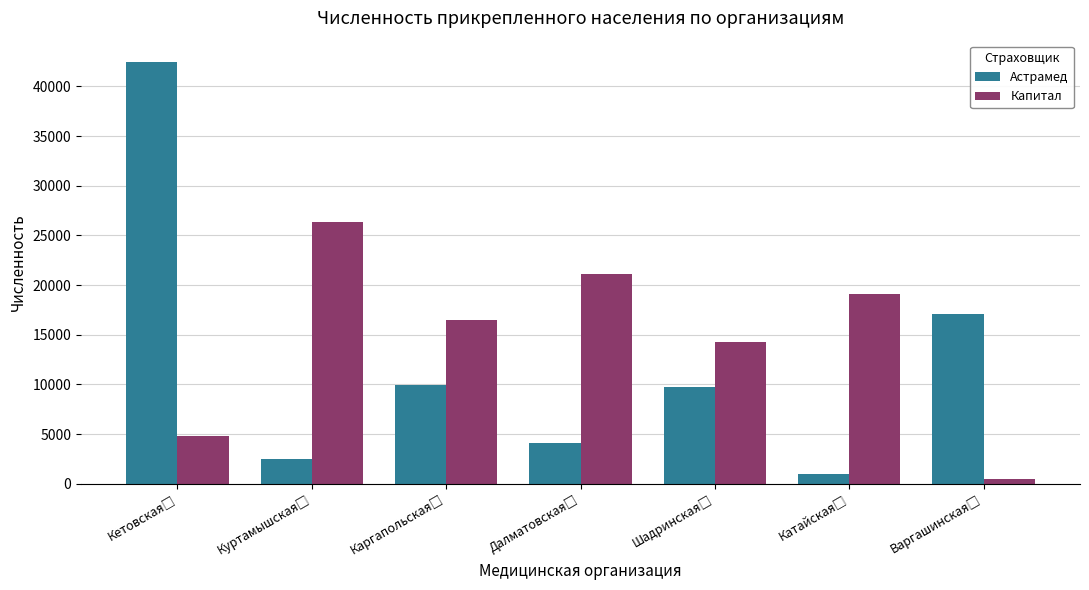

What is the greatest value displayed?

42487